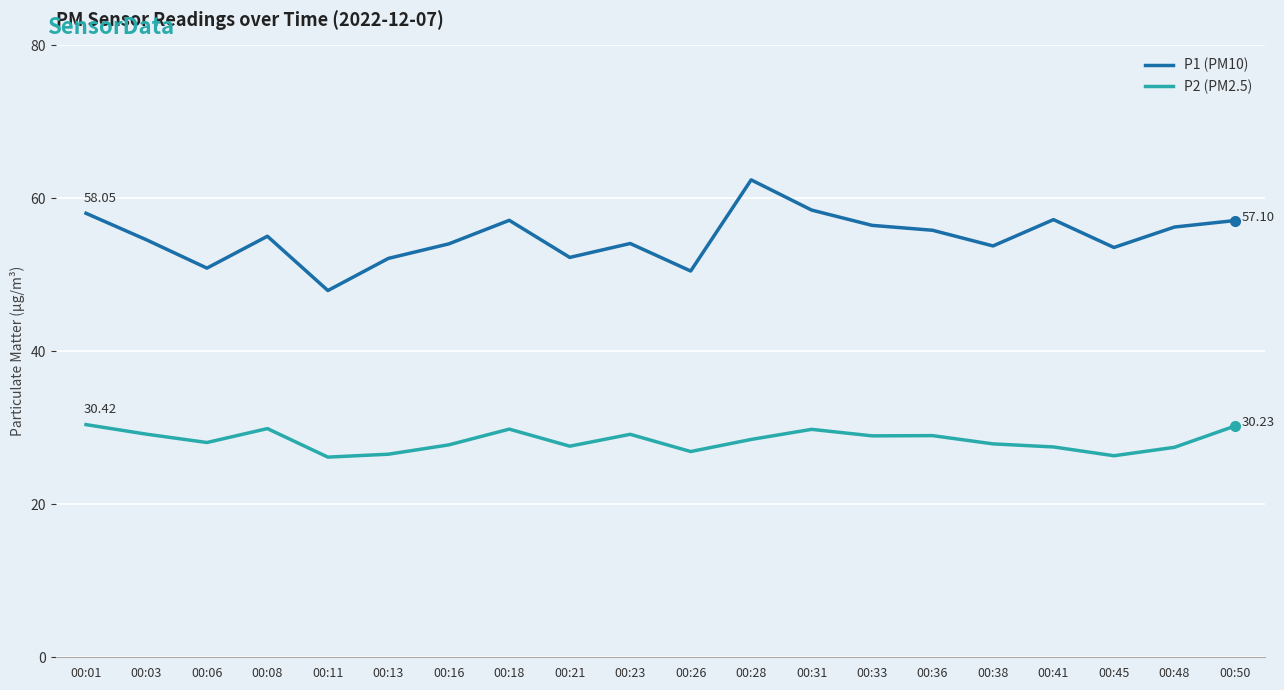

What is the smallest value displayed?

26.2